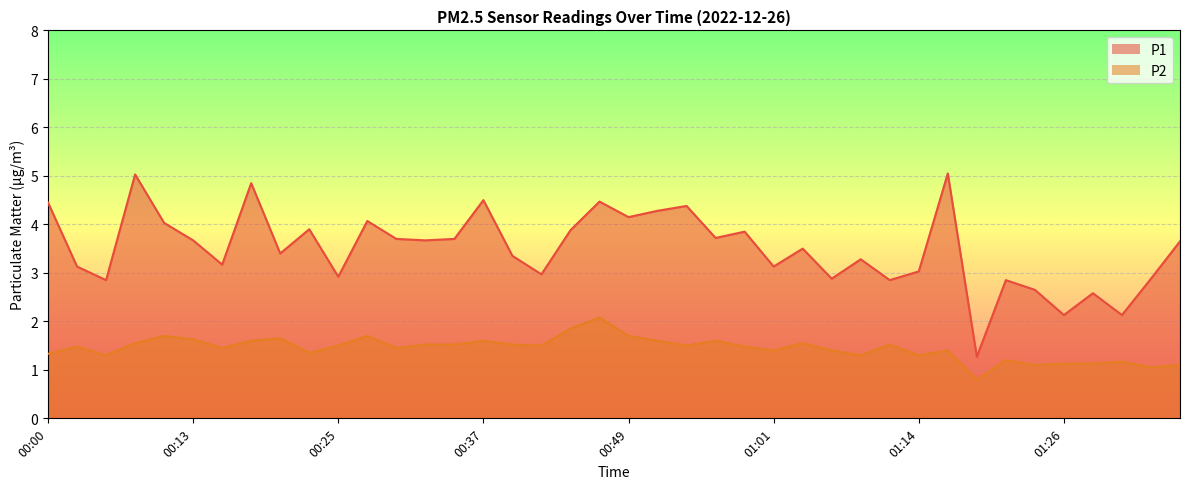

What is the sum of all P2 values?

57.7